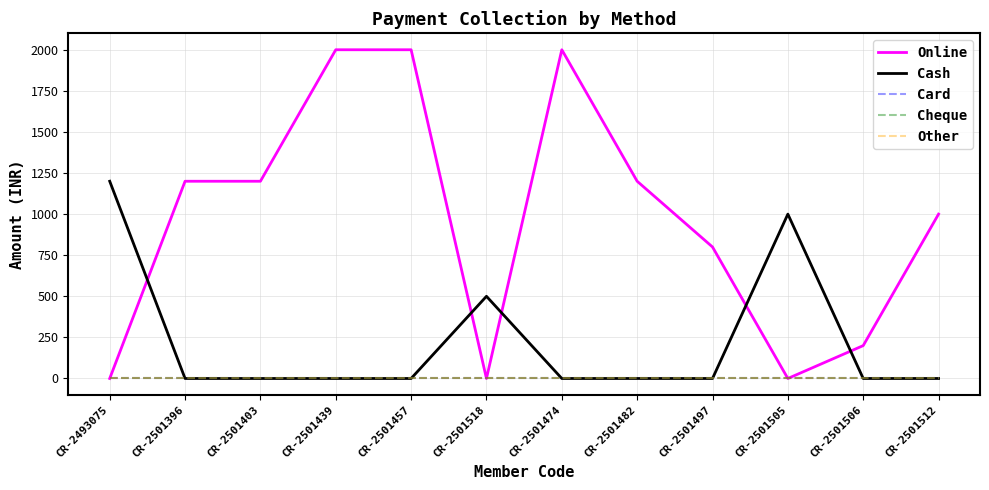

Does the chart have visible grid lines?

Yes